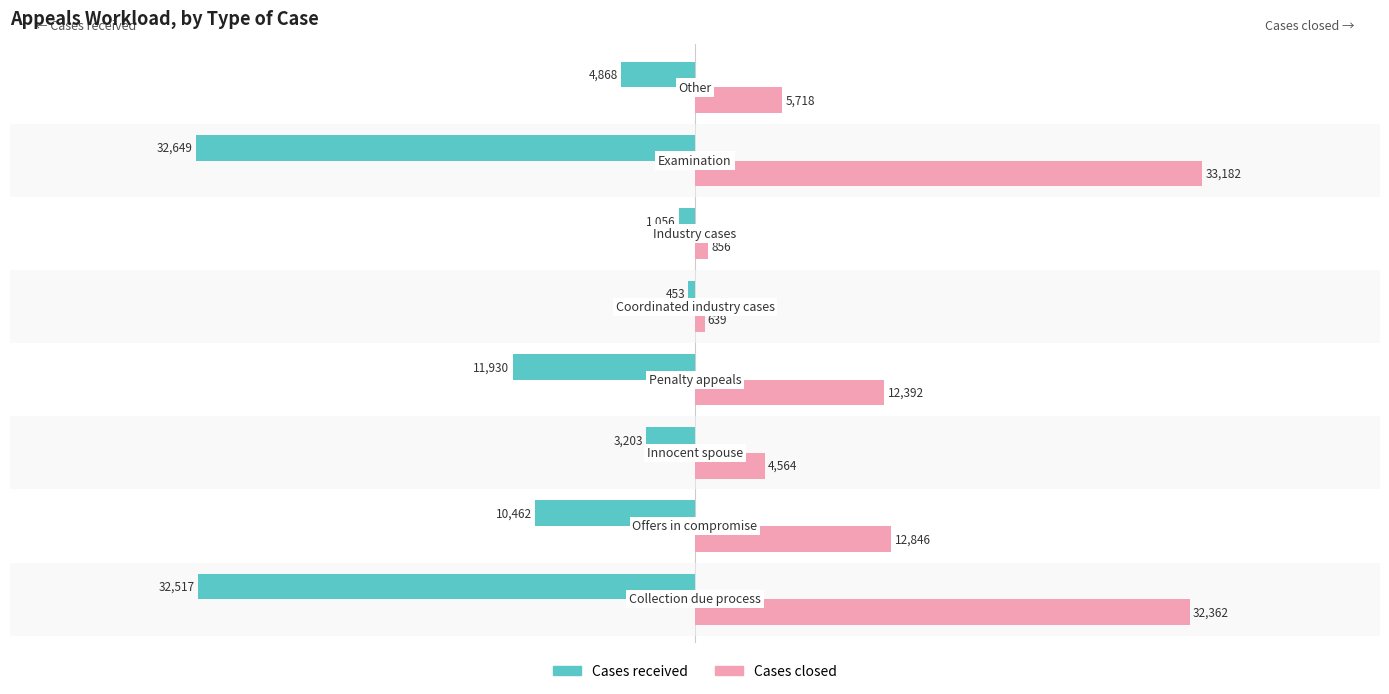

Which series has the largest total across all categories?

Cases closed